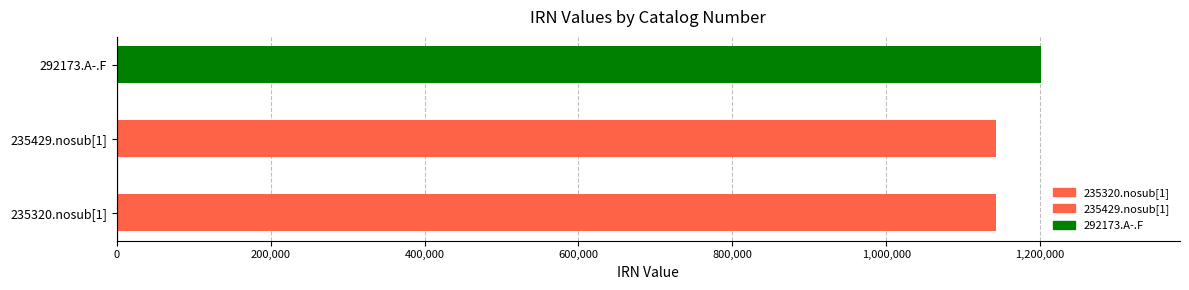

At which category does the chart reach its peak across all series?

292173.A-.F